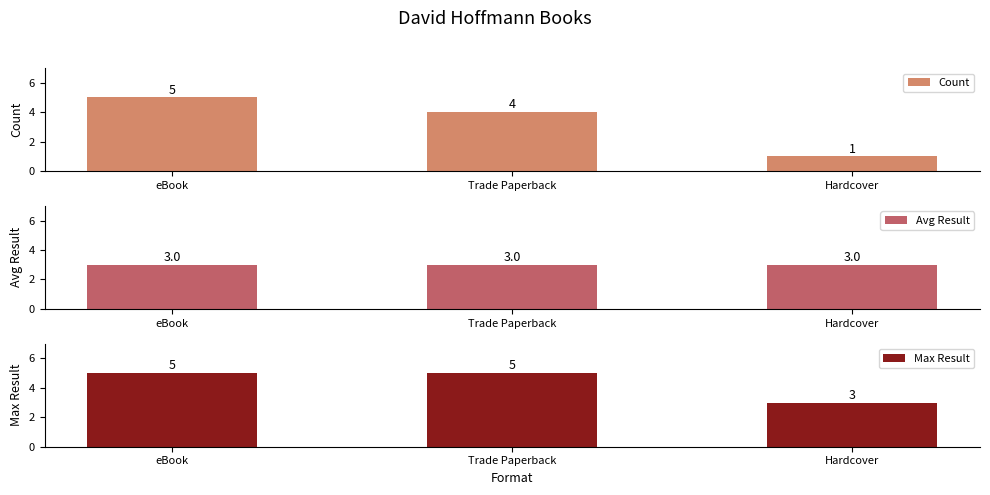

At how many categories does at least one series exceed 2?

3